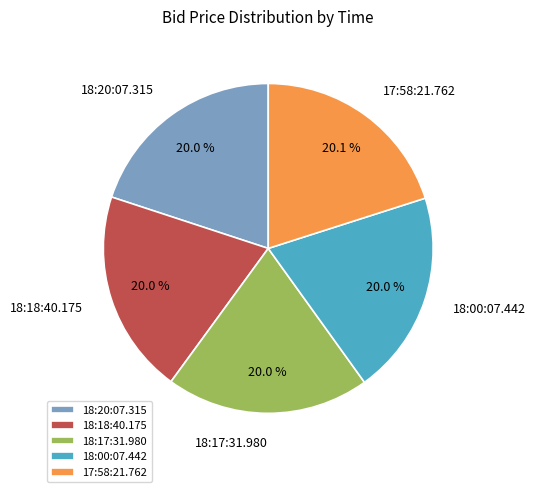

Does 18:17:31.980 represent more than half of the total?

No